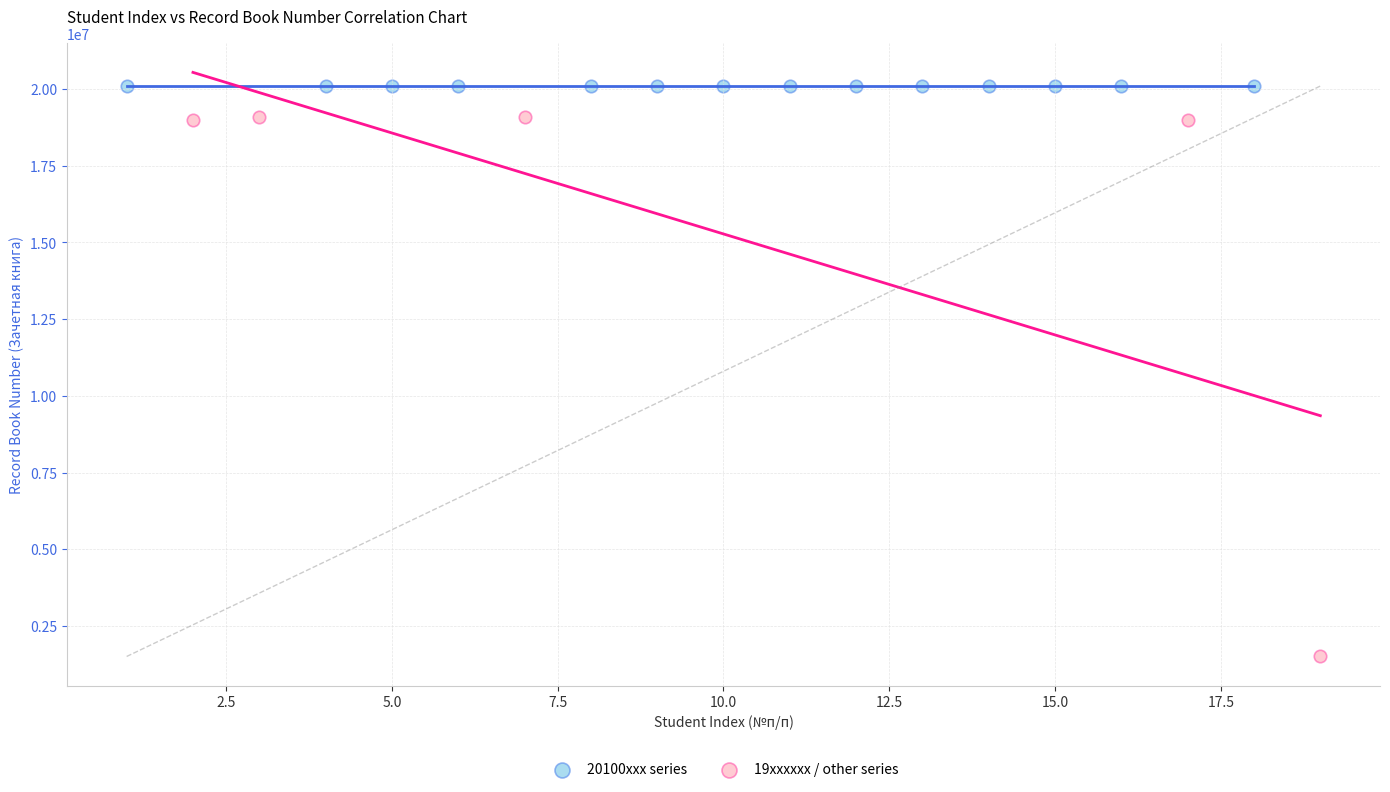

Which series reaches the maximum Y coordinate?

20100xxx series